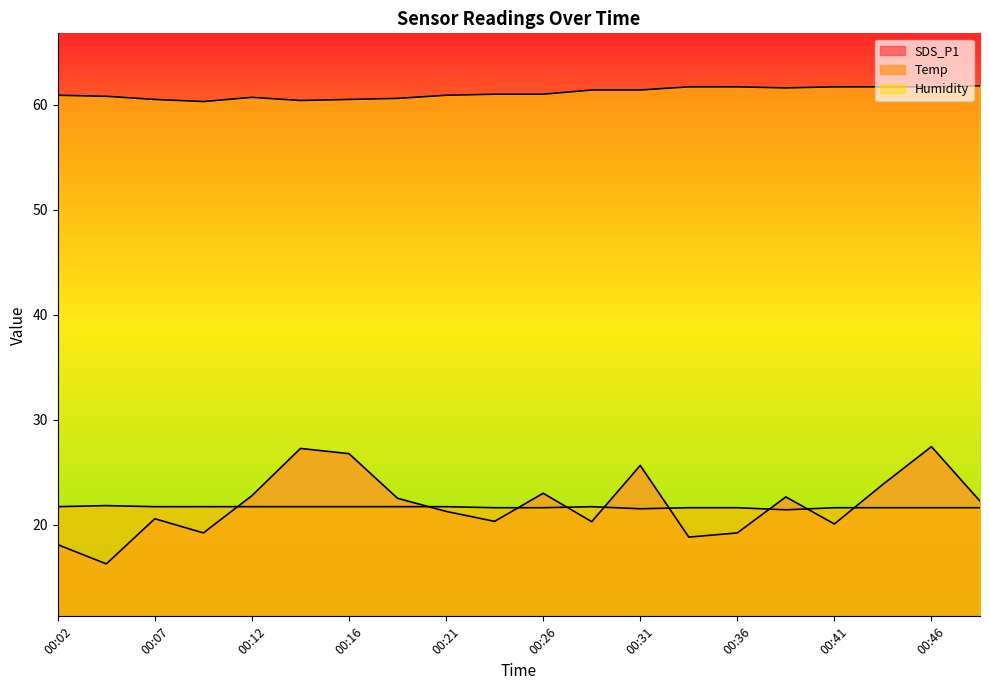

Between 00:12 and 00:24, which series saw the biggest shift?

SDS_P1